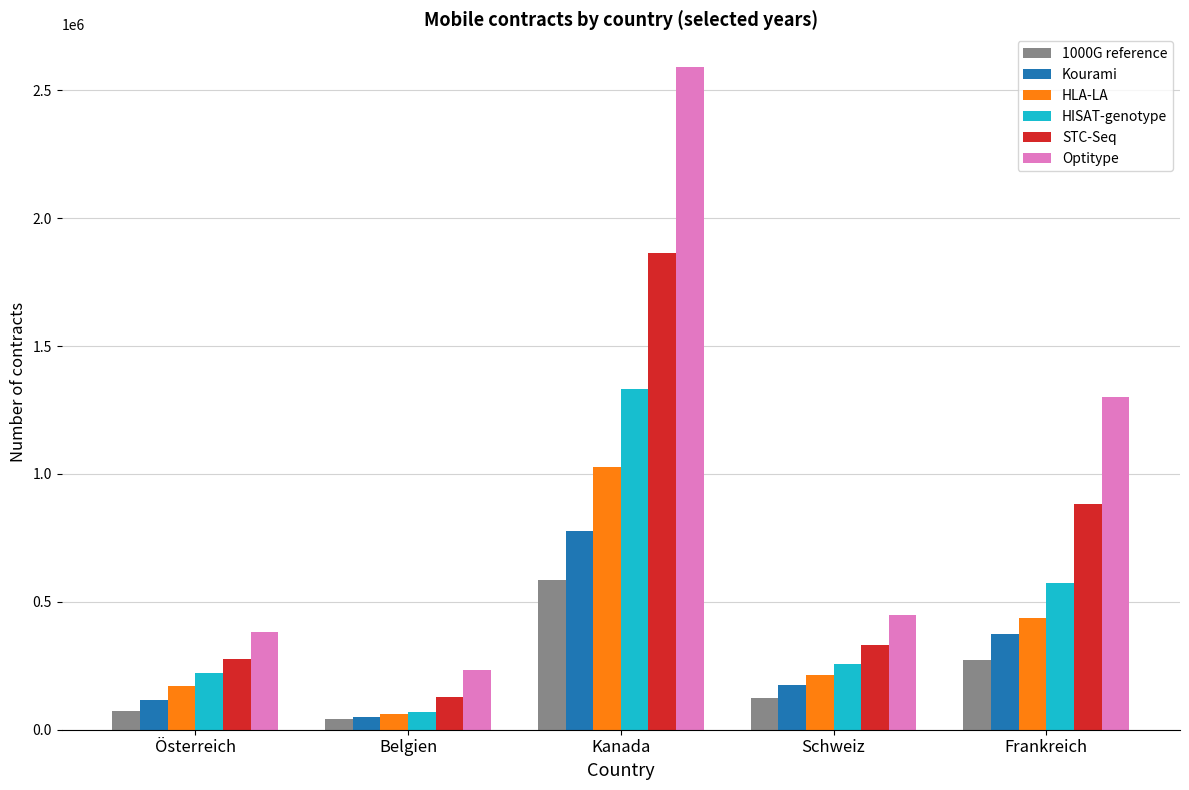

Which series has the widest spread of values?

Optitype